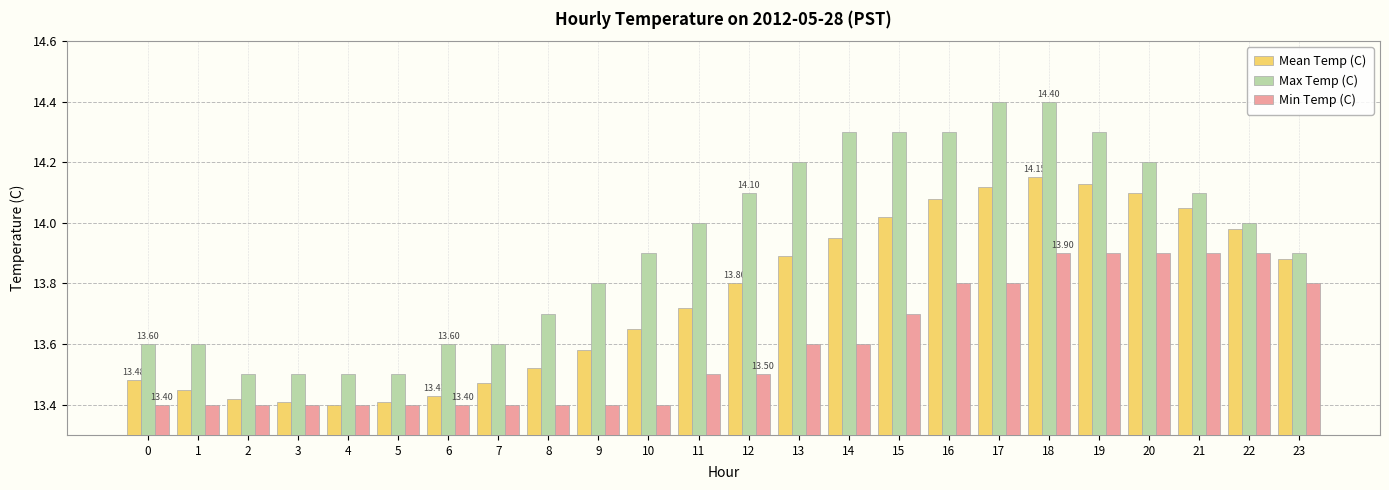

Is it true that Mean Temp (C) equals 13.8 at 12?

True